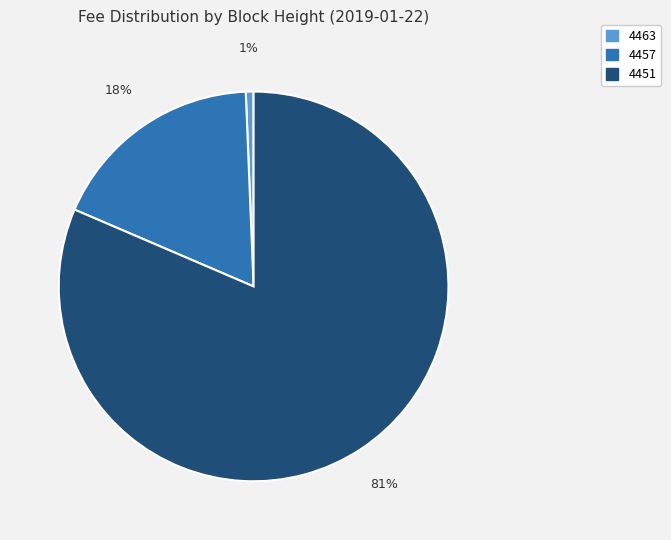

Combined, do 4457 and 4451 account for over 50%?

Yes